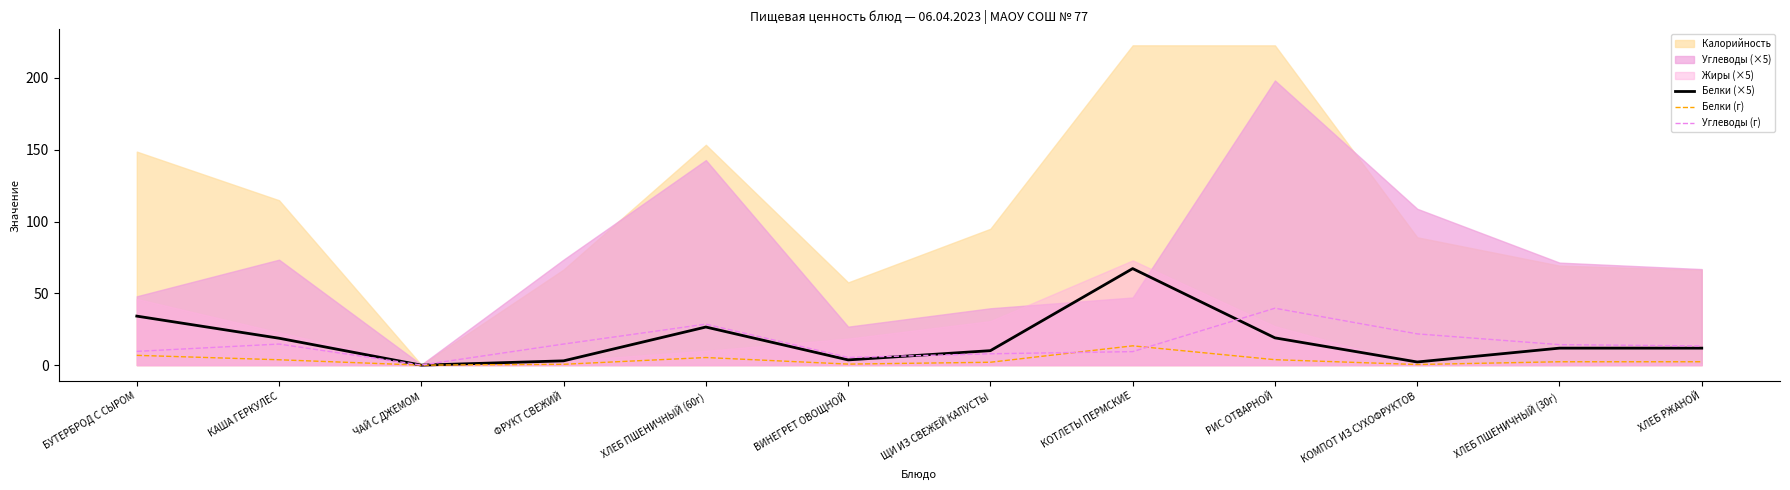

What is the sum of all Углеводы (г) values?

179.4